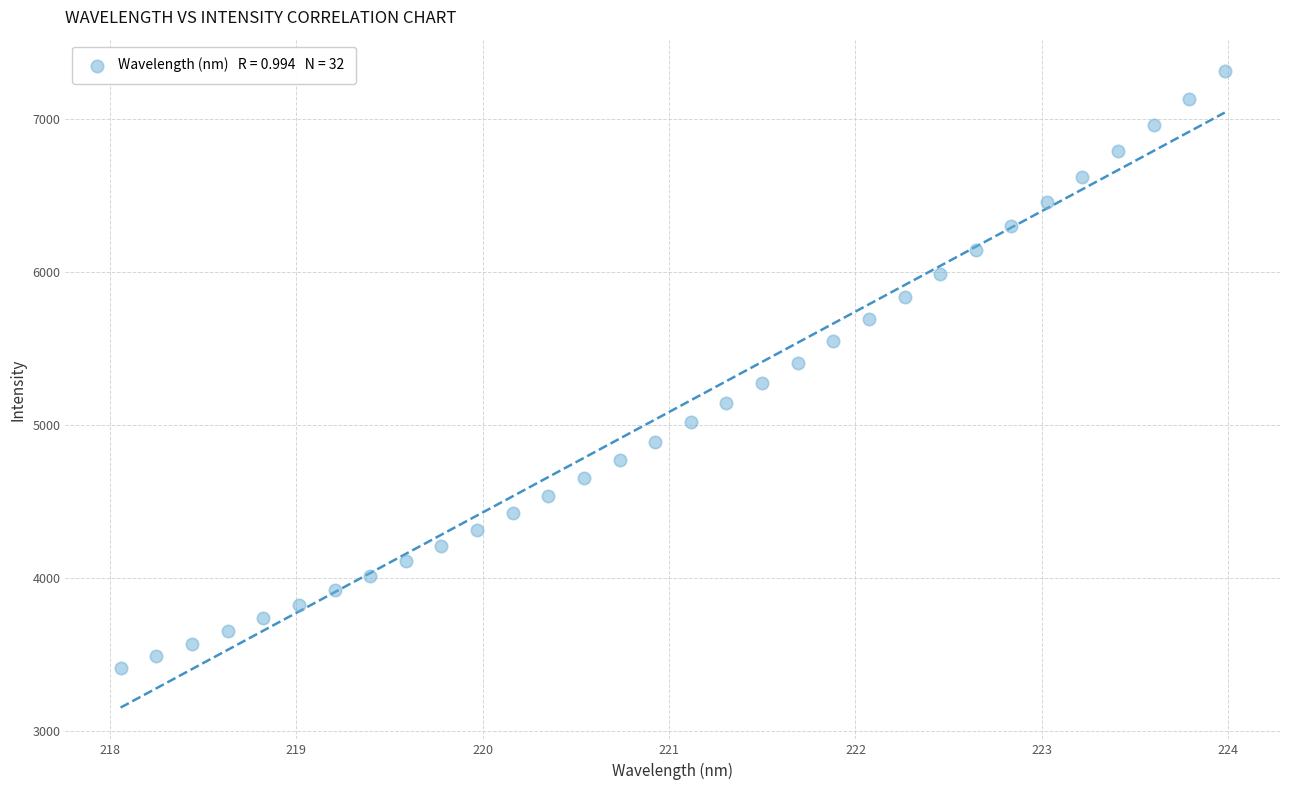

What is the range of X values (max minus min)?

5.9